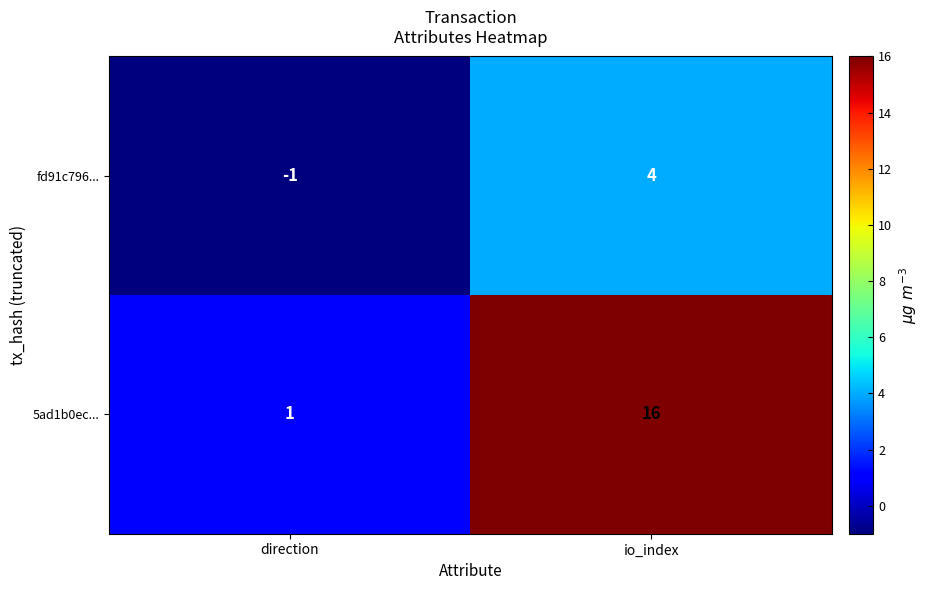

Between direction and io_index, which series saw the biggest shift?

5ad1b0ec...